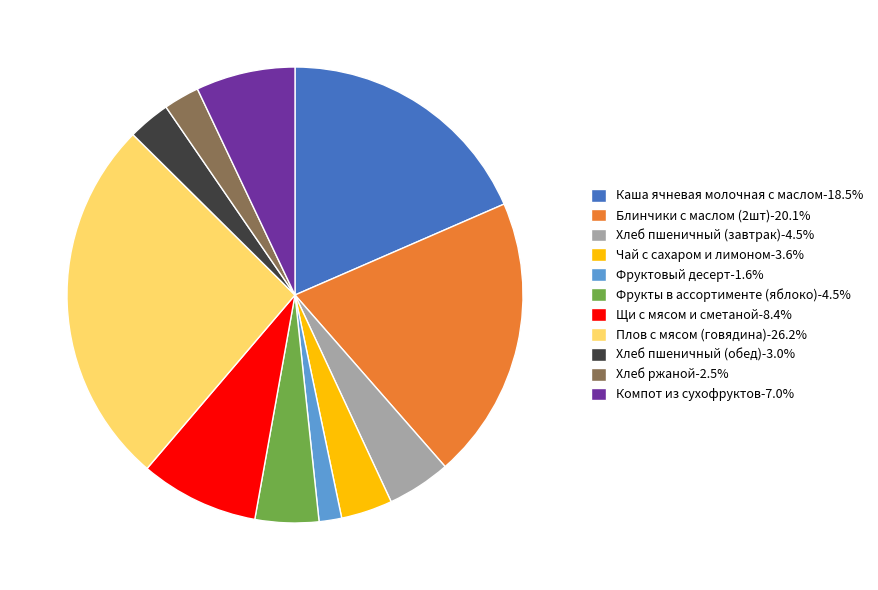

Count the number of slices in the pie.

11